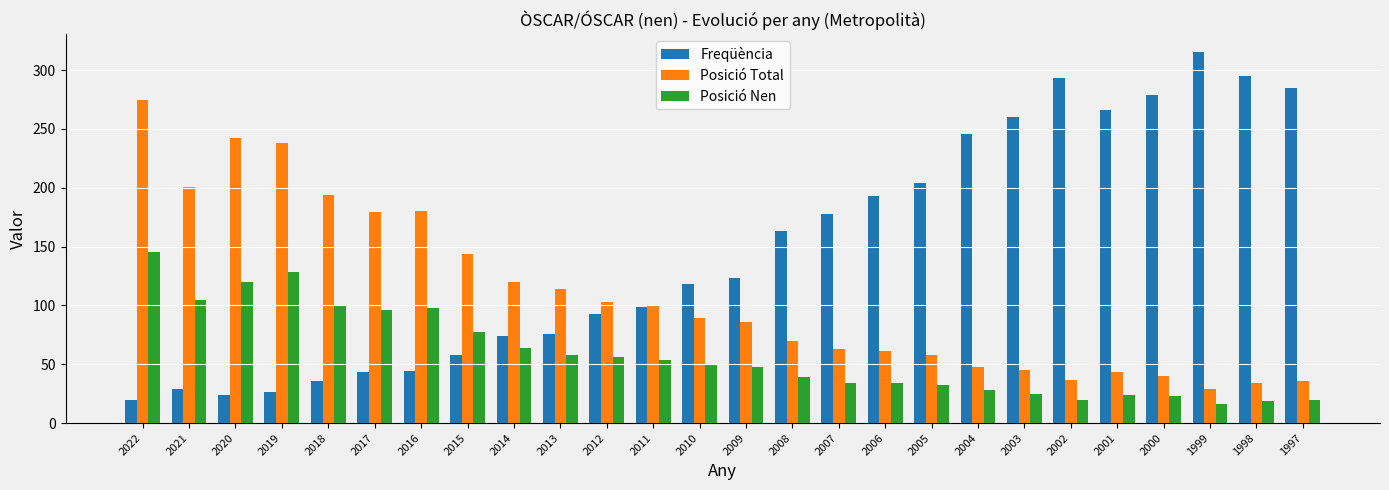

What is the difference between the Freqüència values at 2012 and 2008?

70